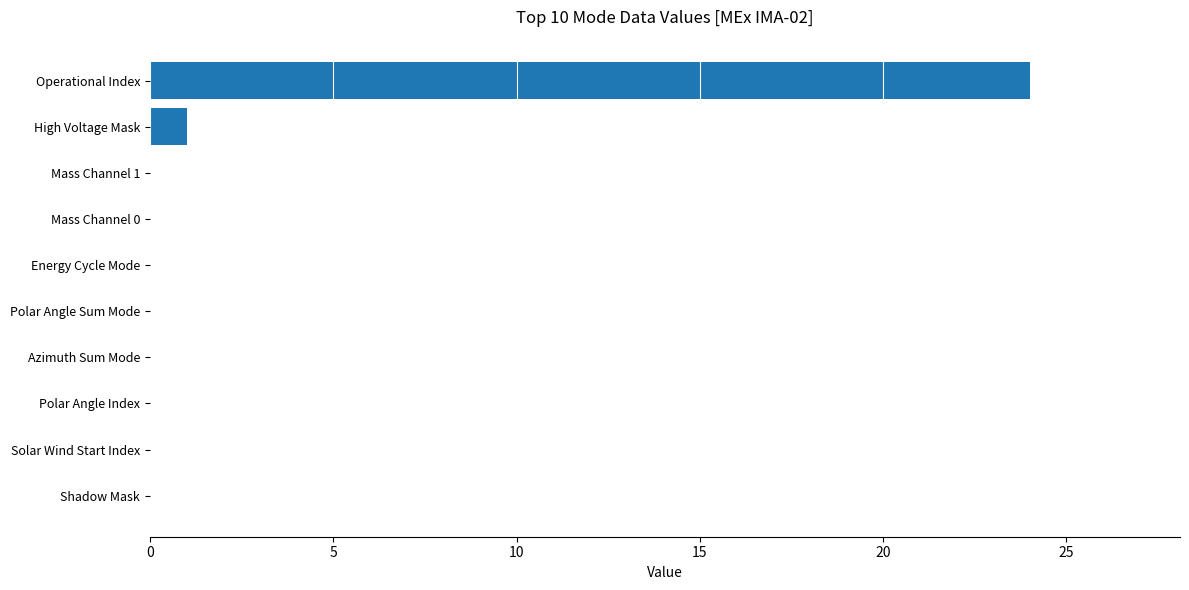

How many categories are shown in the chart?

10